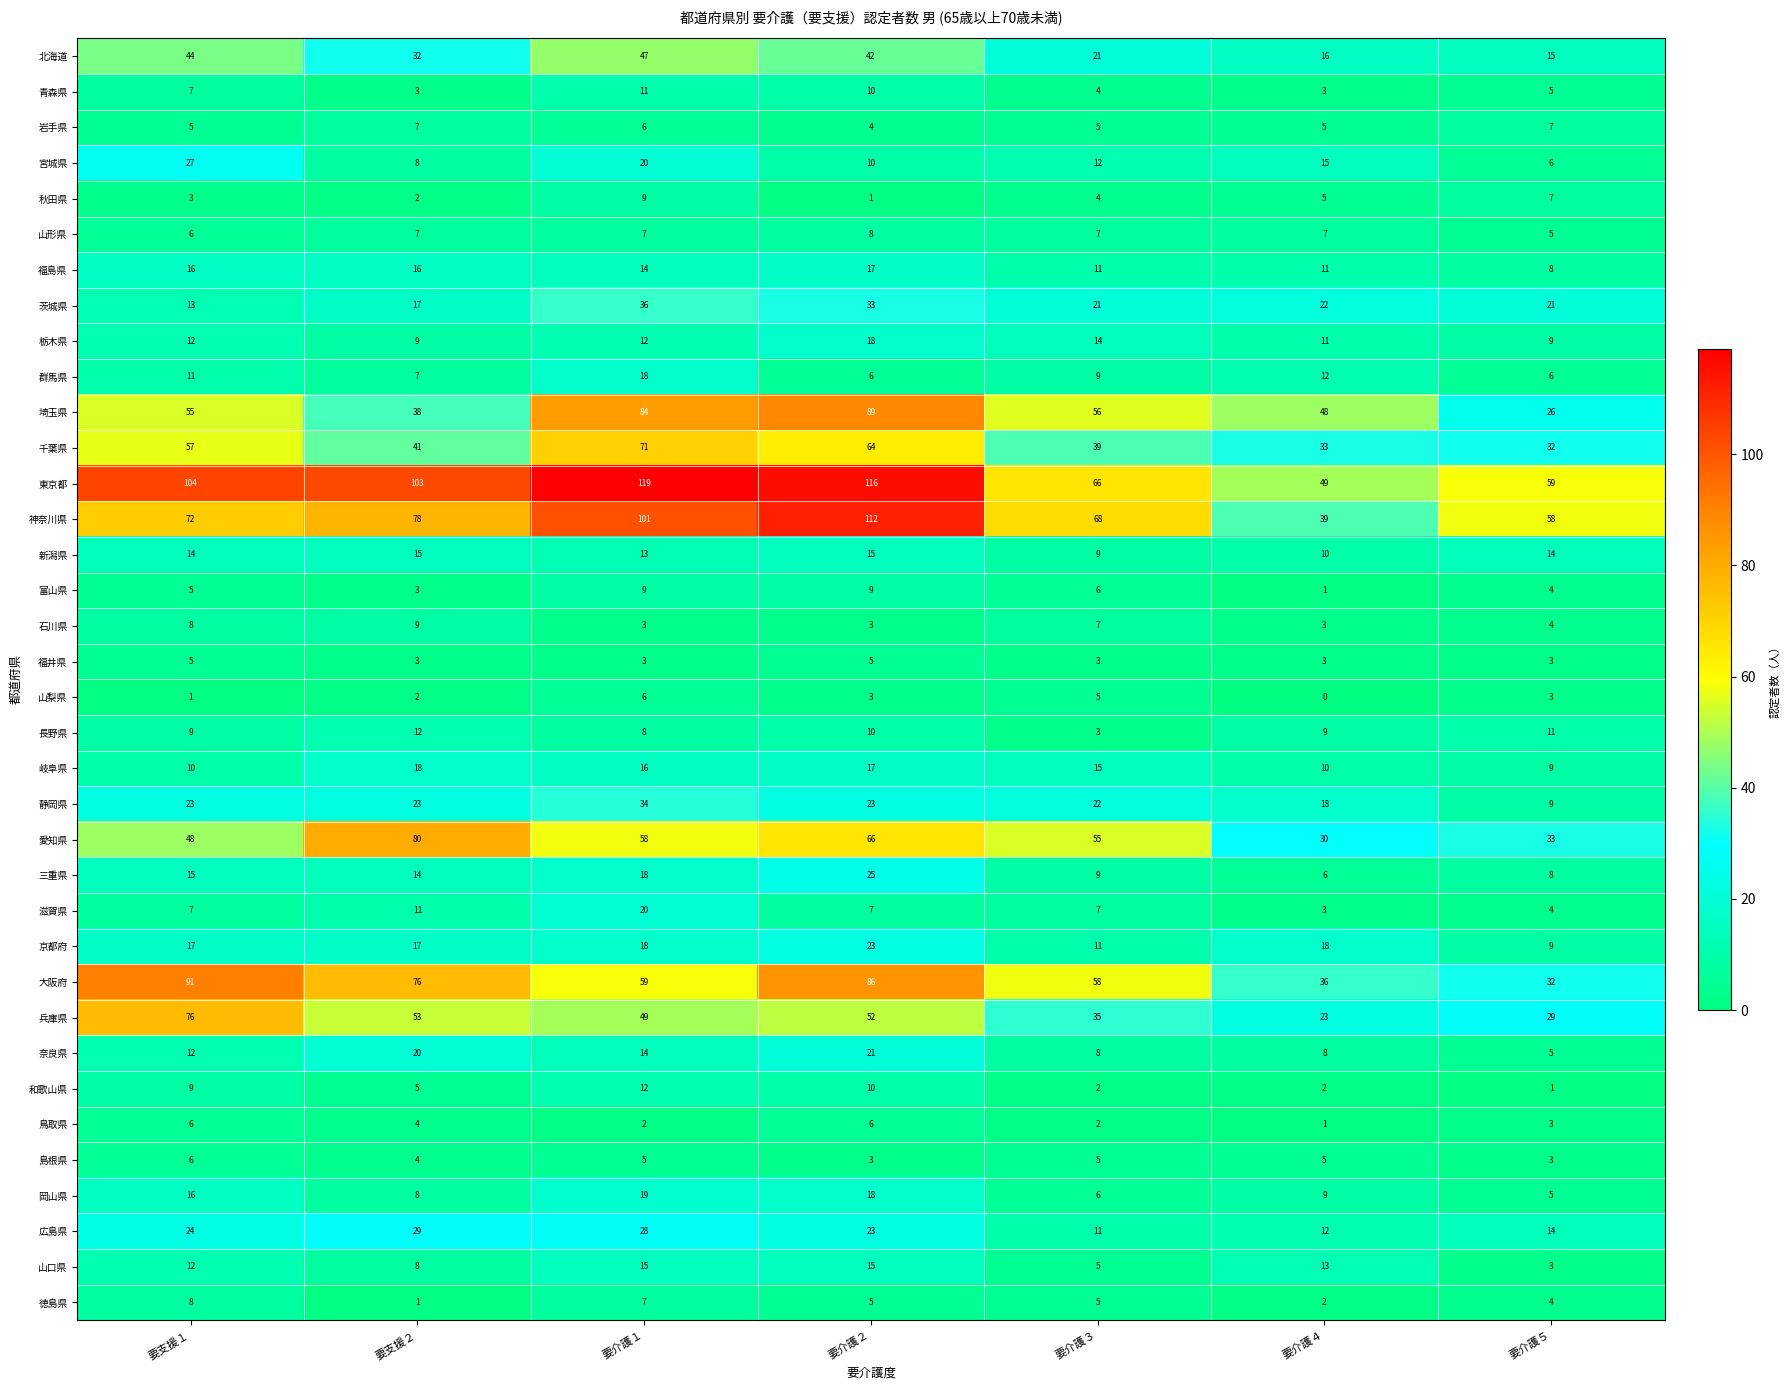

How many values in the 埼玉県 series are below 55?

3